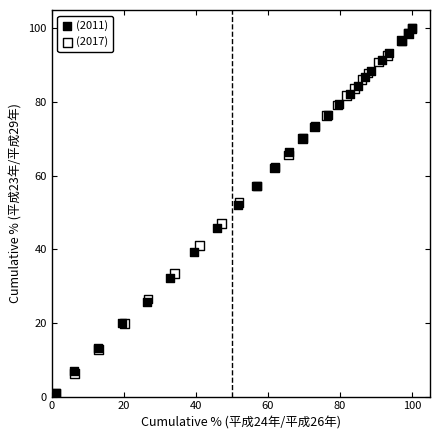

Which series has the widest spread of Y values?

(2017)